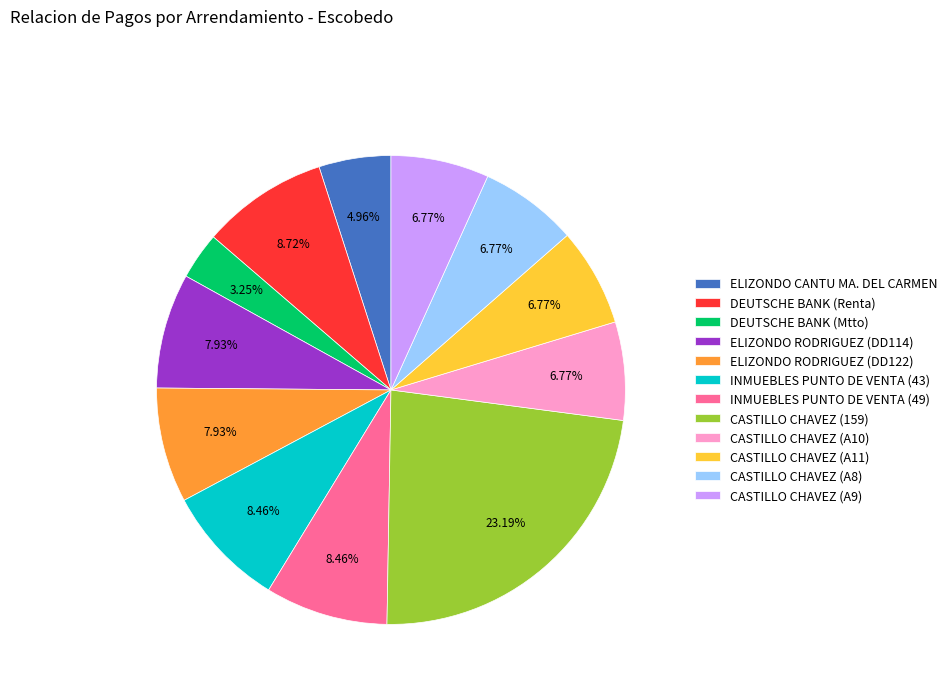

To the nearest percent, what is the combined percentage of CASTILLO CHAVEZ (A9) and DEUTSCHE BANK (Renta)?

15%